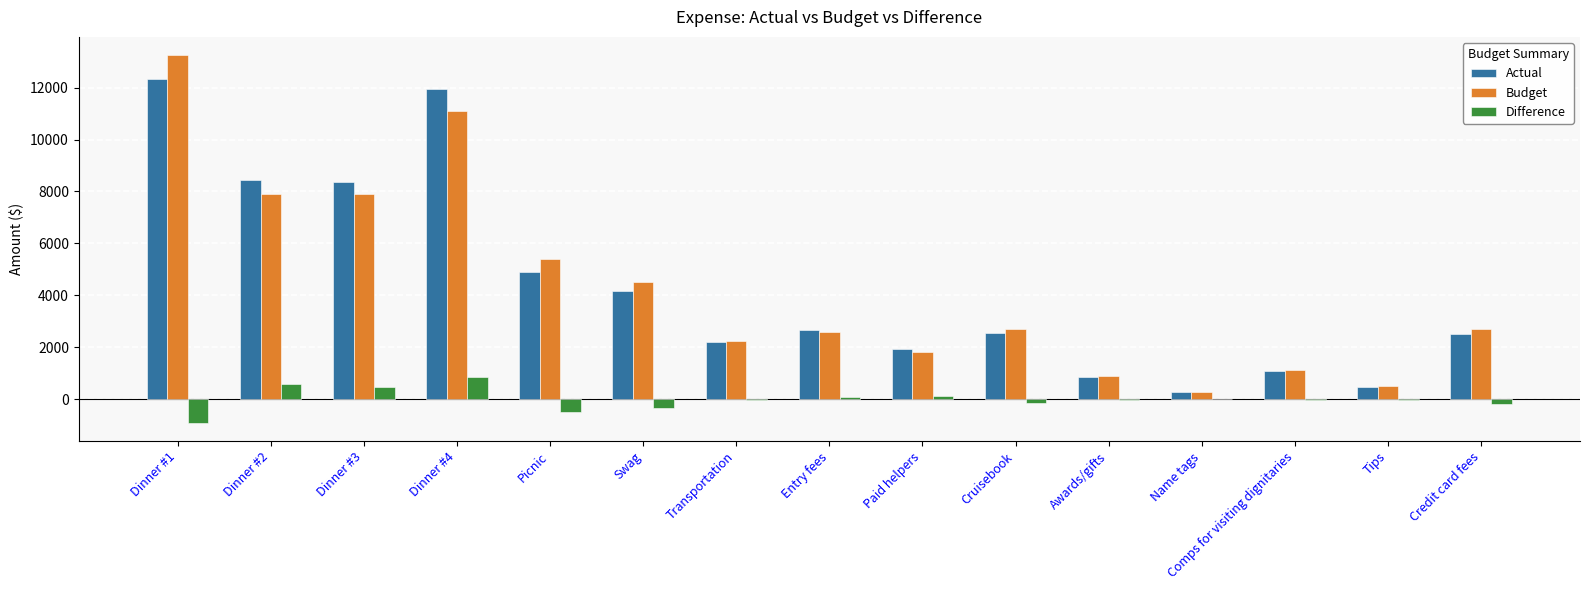

Which series has the largest range (max minus min)?

Budget